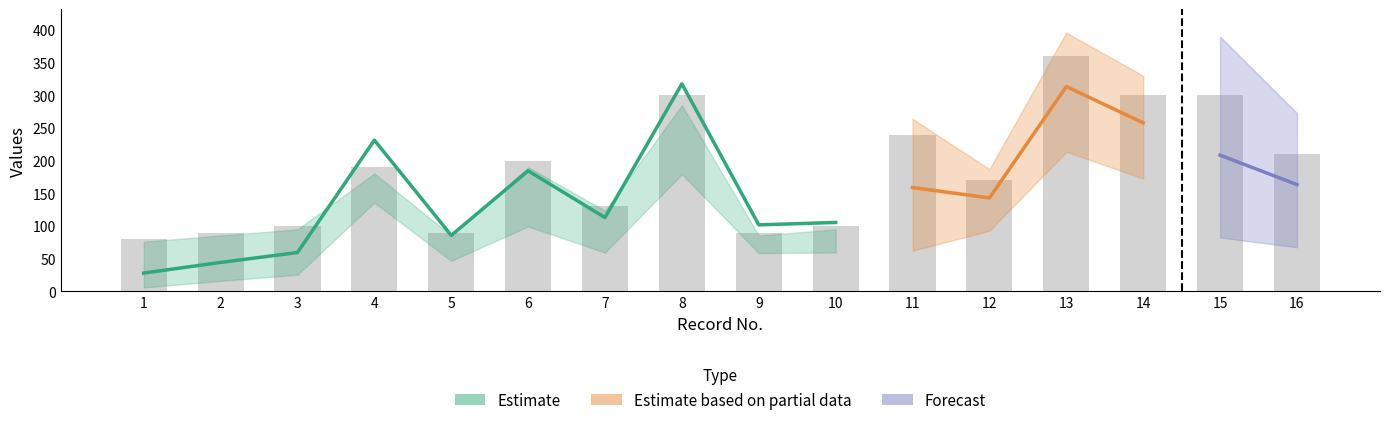

How many bars are there in total?

16